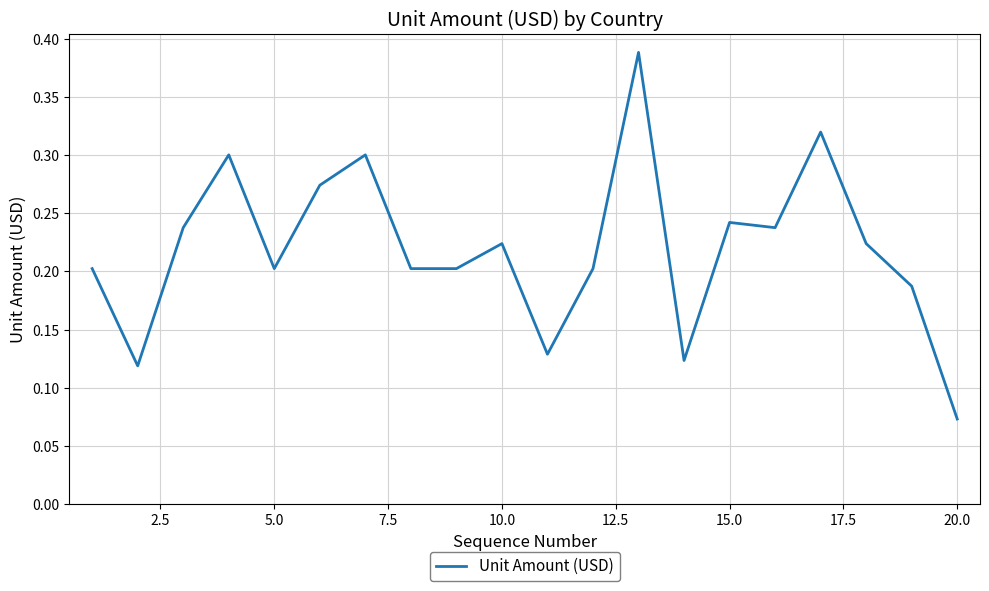

How many interior local valleys (lower than both neighbors) does the data have?

5